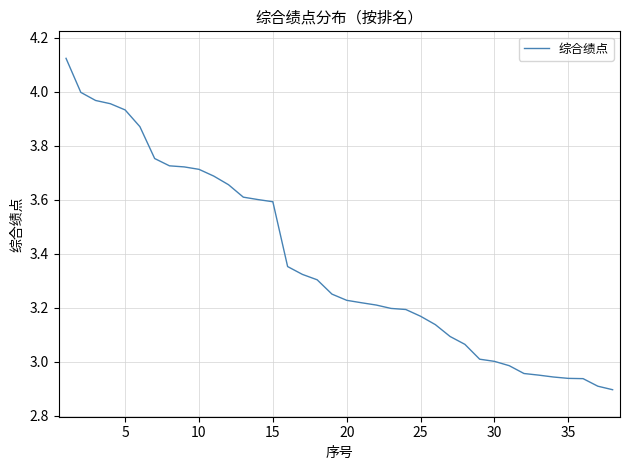

Does the chart have visible grid lines?

Yes